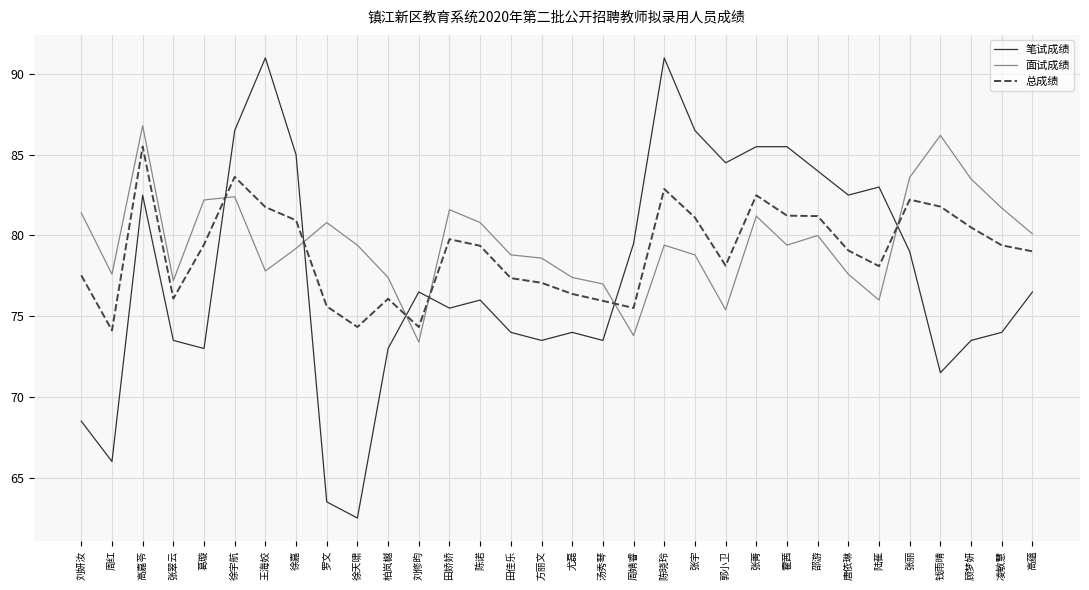

What is the sum of all 面试成绩 values?

2546.5